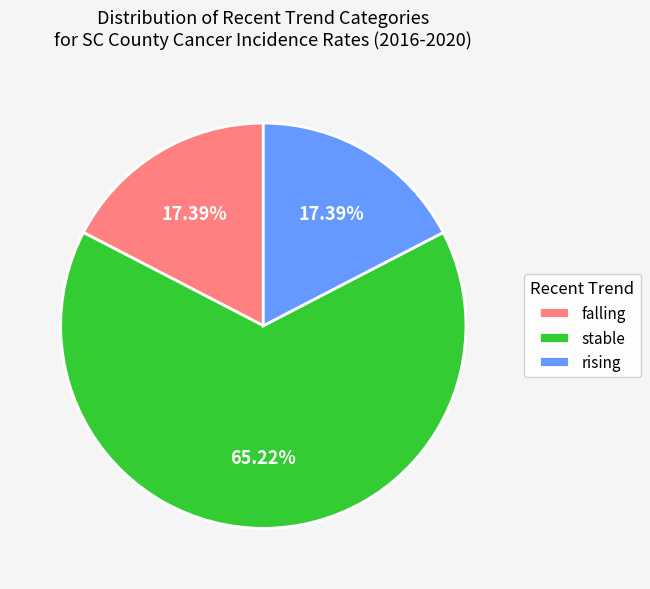

Between falling and stable, which is larger?

stable